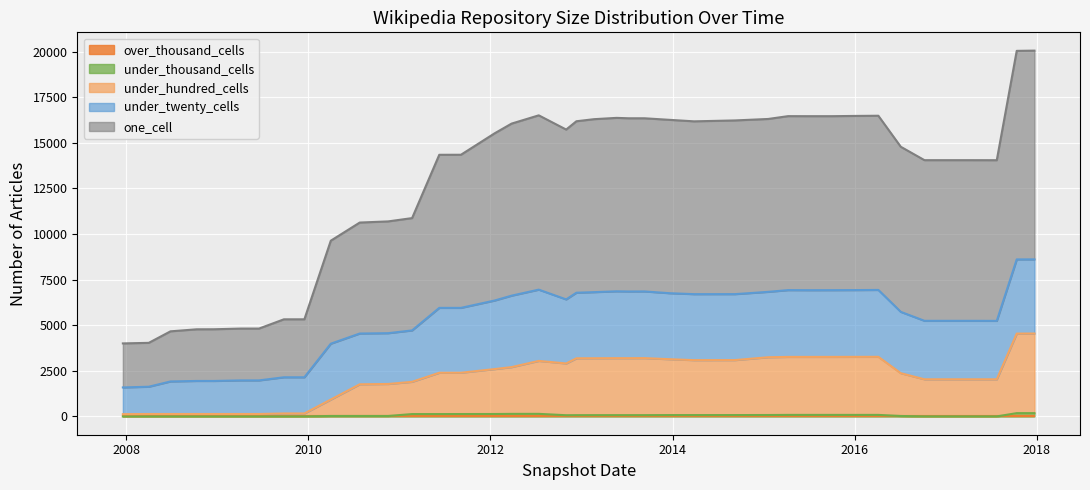

What is the label of the 25th point from the right?

2012-01-18